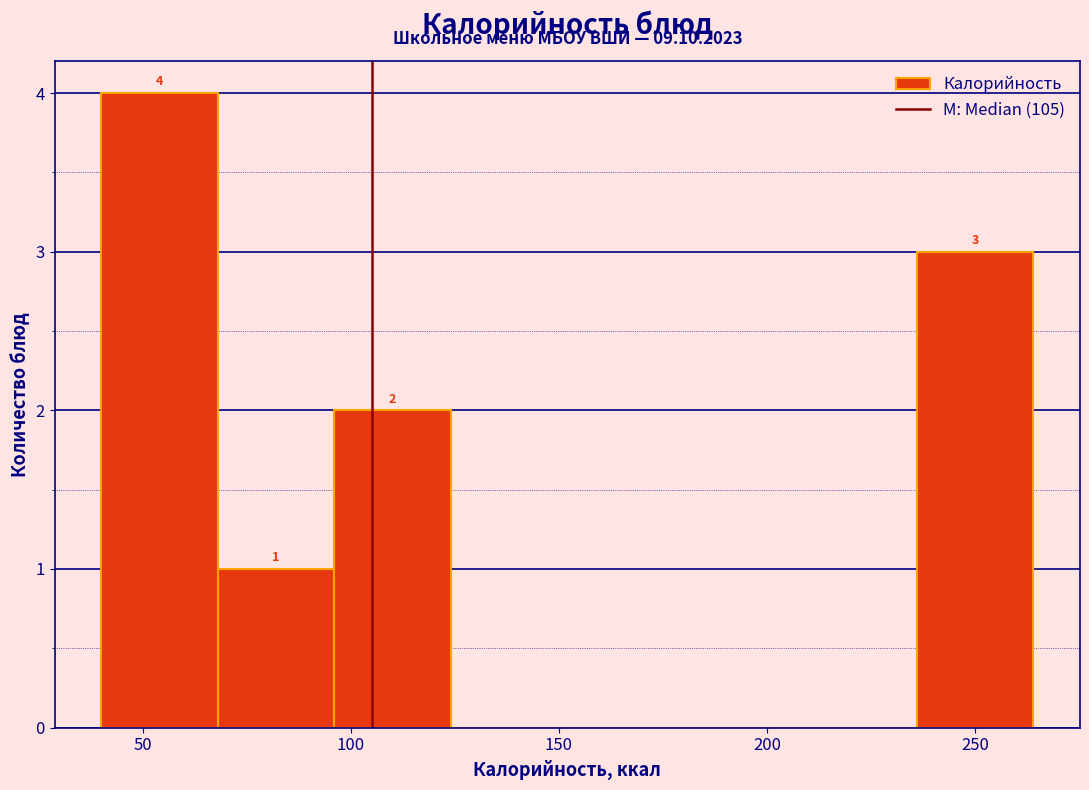

Which range on the x-axis has the tallest bar?

40 to 68